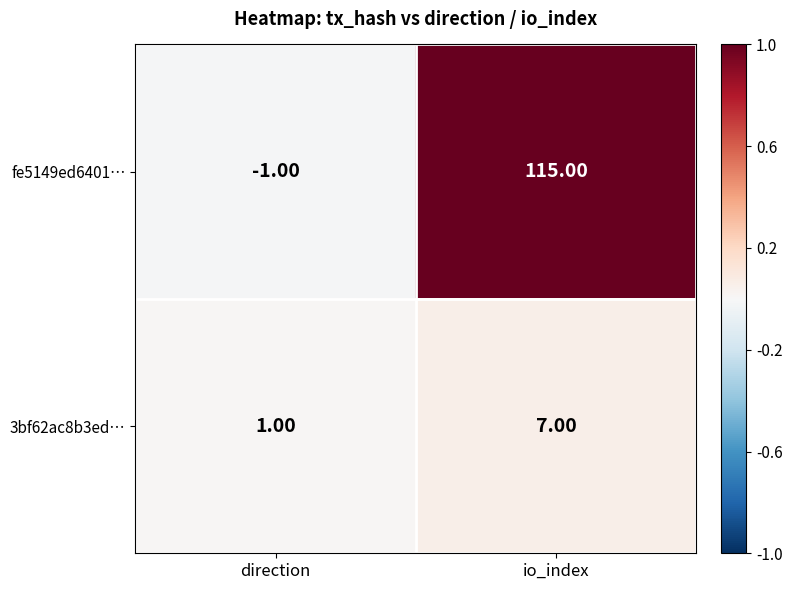

Rank the series by their maximum value, from lowest to highest.

3bf62ac8b3ed…, fe5149ed6401…